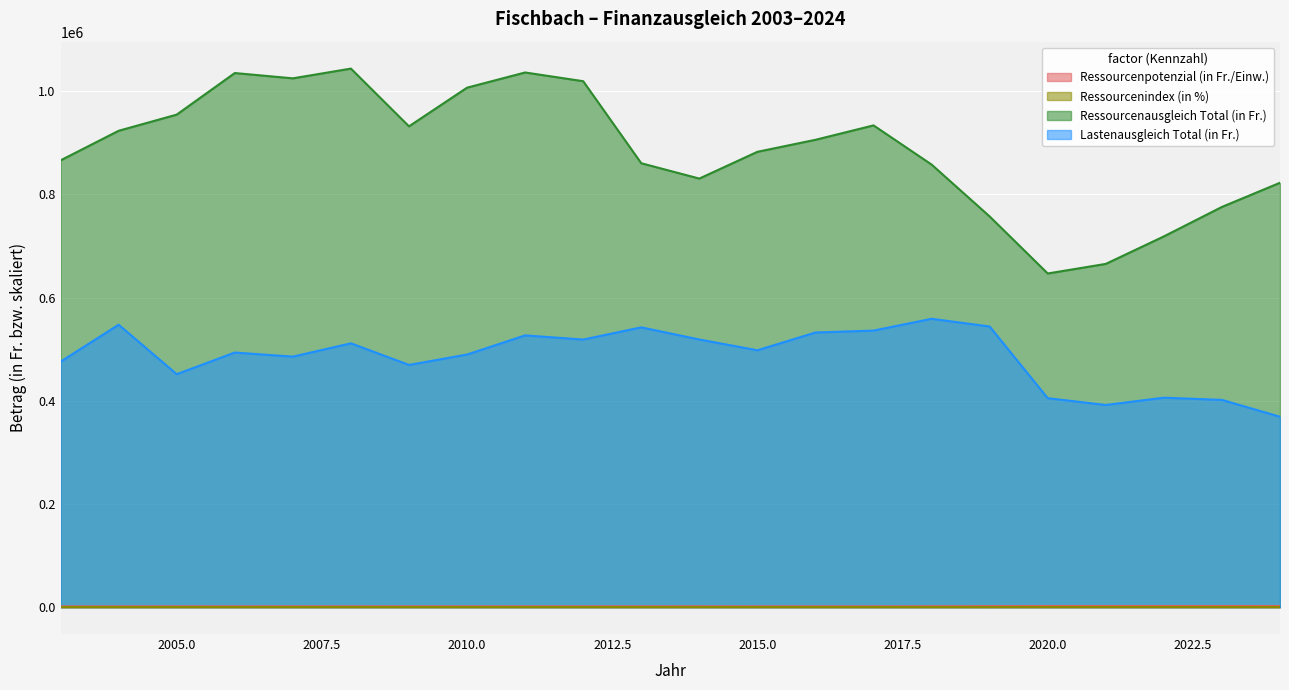

What is the sum of the Lastenausgleich Total (in Fr.) values at 2018 and 2024?

927797.0